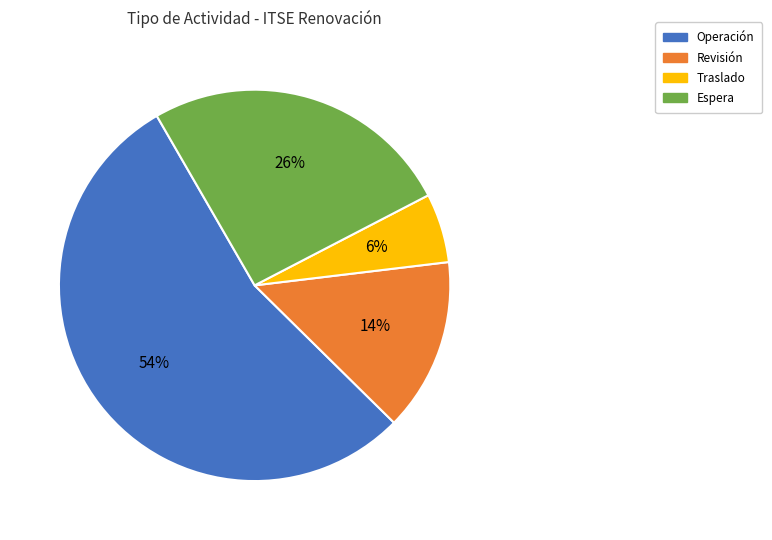

What is the smallest slice in the pie chart?

Traslado